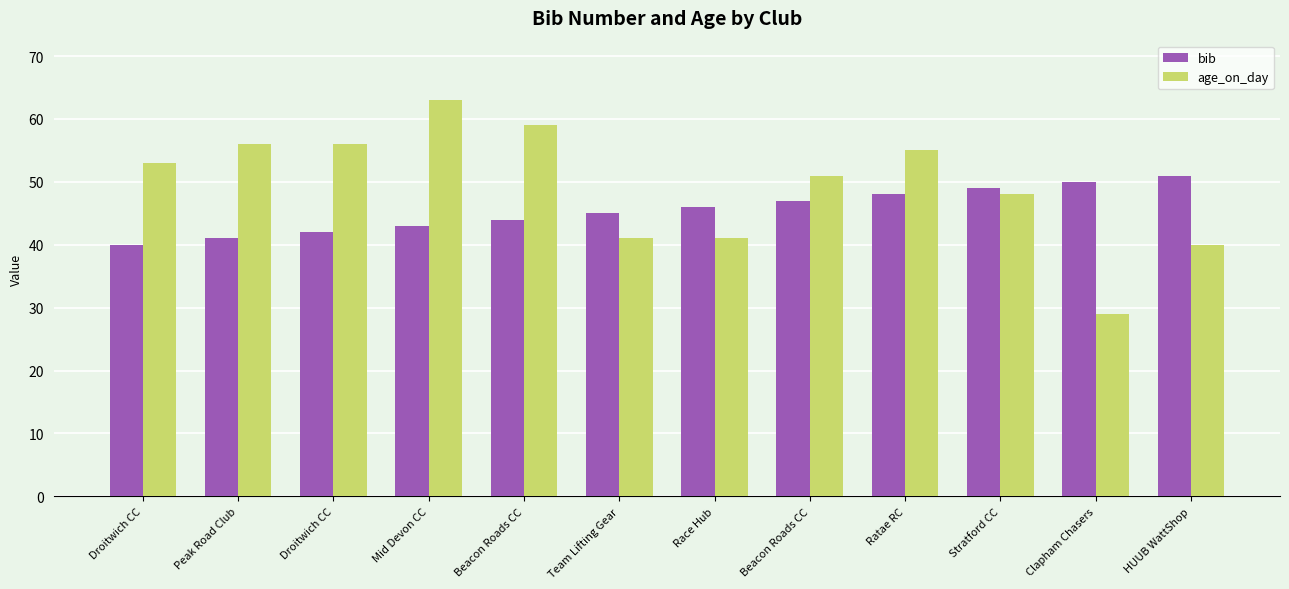

How many values in the age_on_day series are below 53?

6